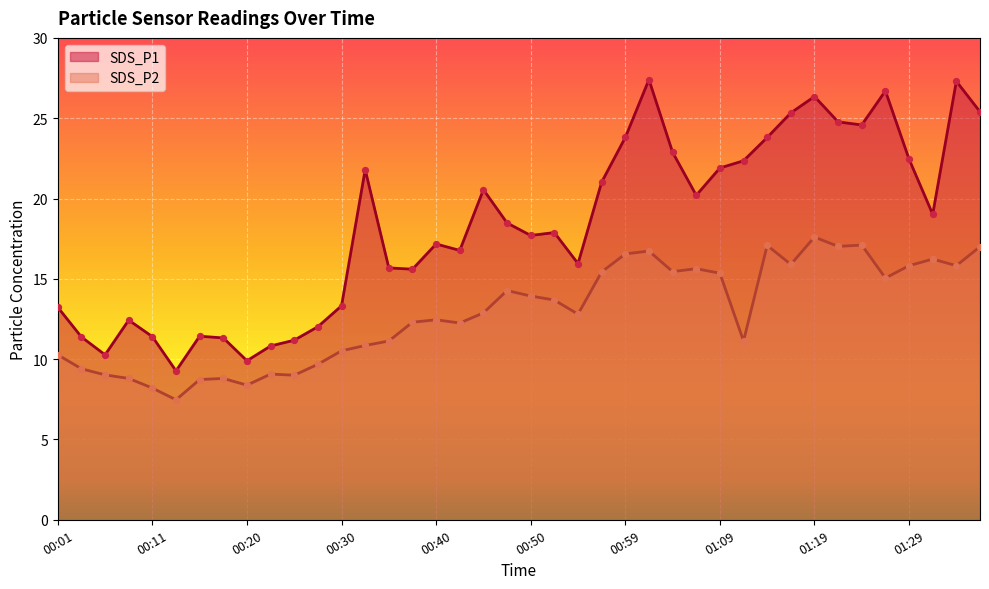

Which series has the widest spread of Y values?

SDS_P1